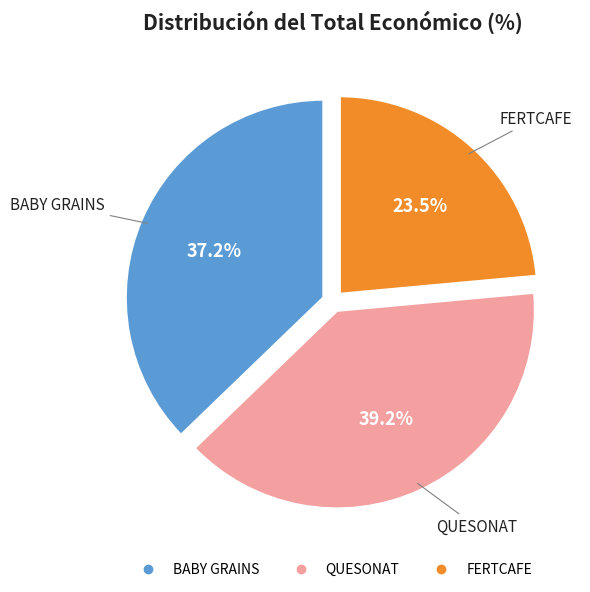

True or false: BABY GRAINS accounts for 32% of the total.

False